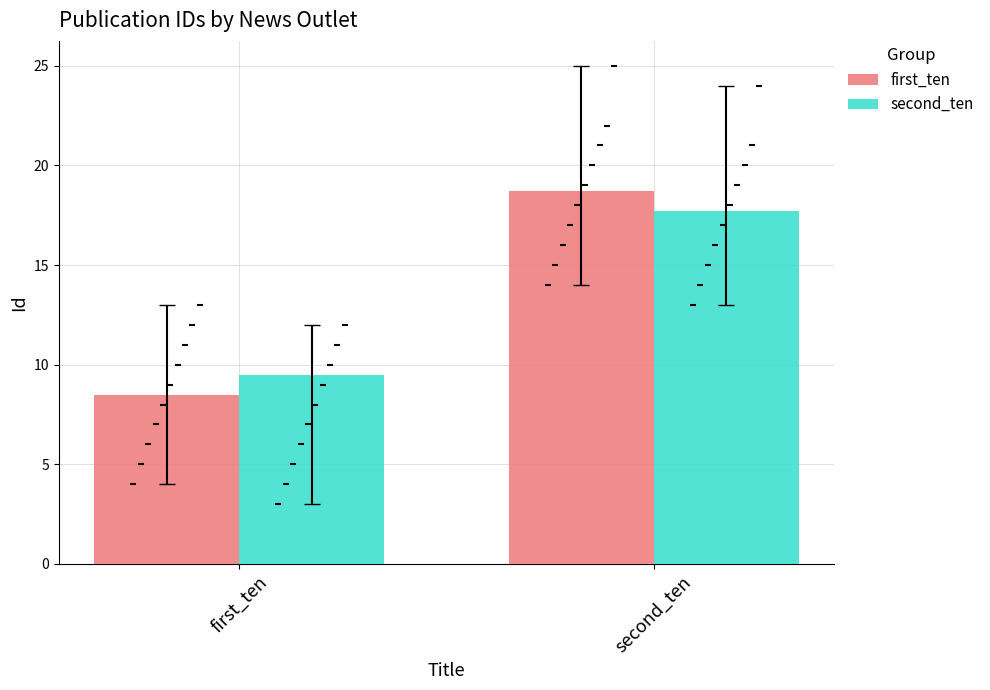

Which series contains the highest Y value?

first_ten